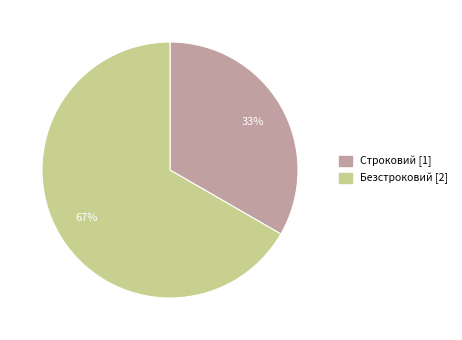

Which has a higher value, Безстроковий or Строковий?

Безстроковий